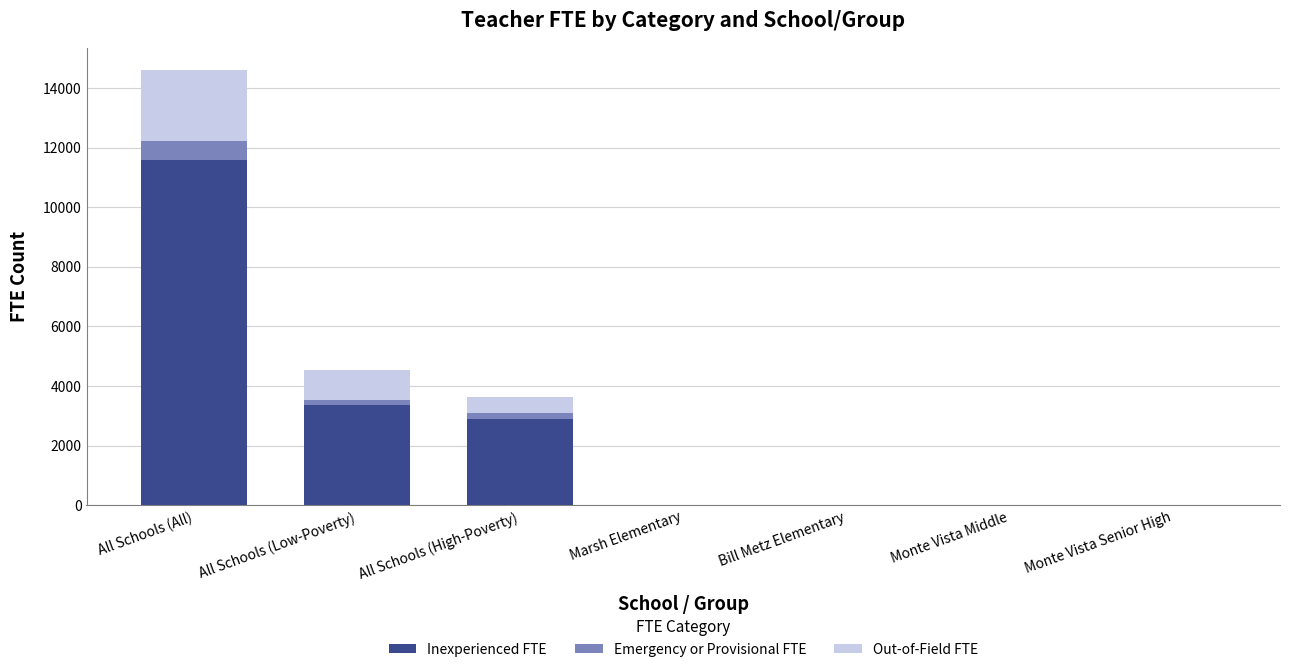

Is it true that Inexperienced FTE equals 3869.5 at All Schools (High-Poverty)?

False